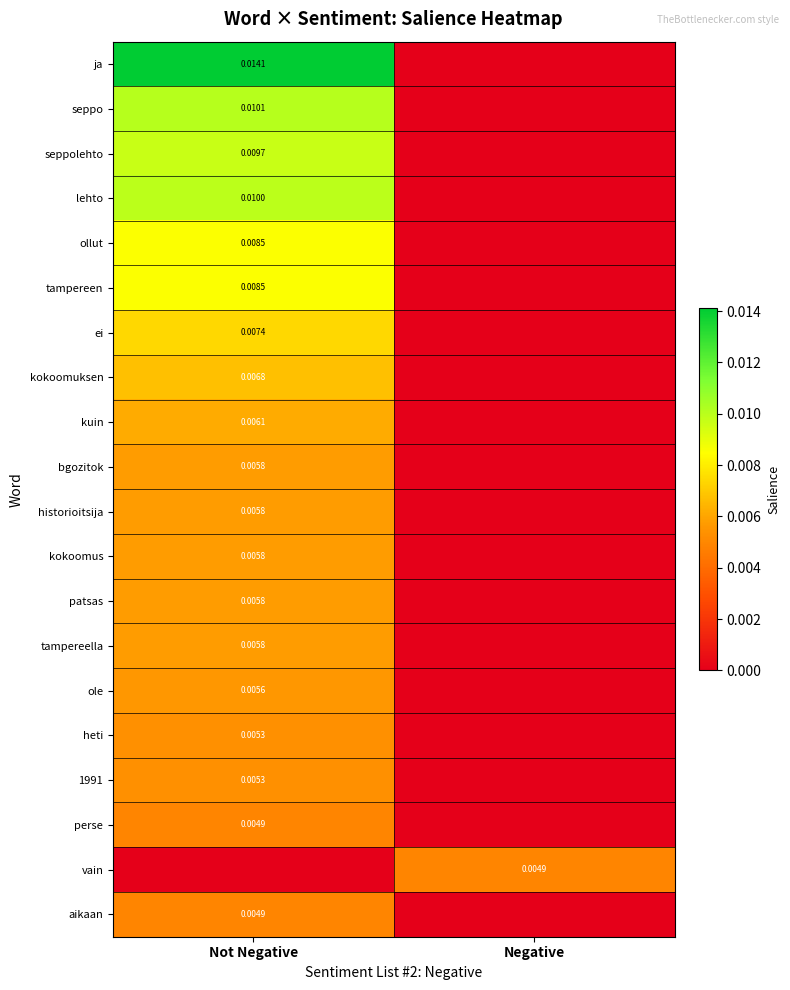

Is it true that vain equals 0.0 at Negative?

True